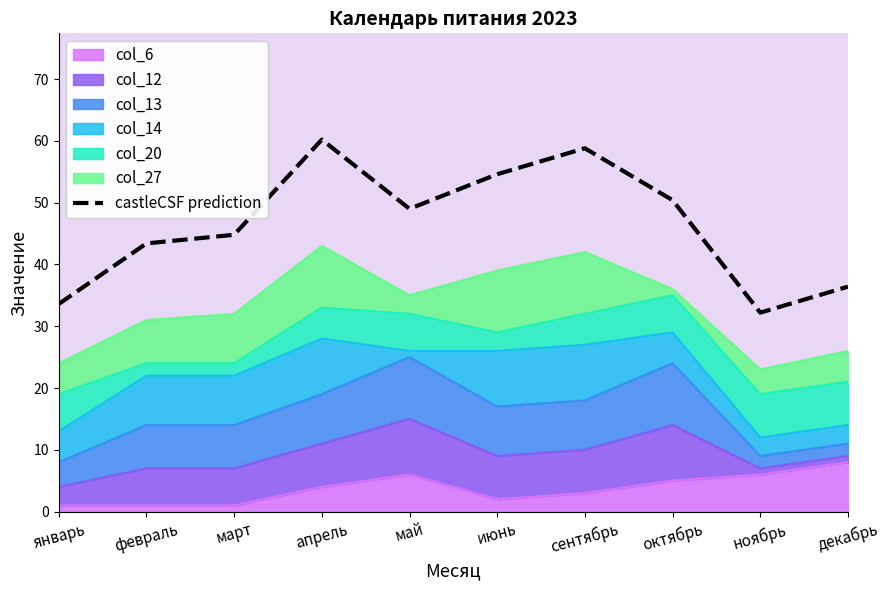

What is the difference between the maximum and minimum values?

28.0